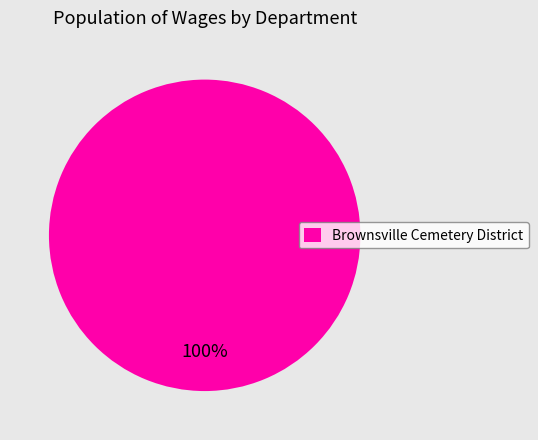

Rank the categories by value from lowest to highest.

Brownsville Cemetery District